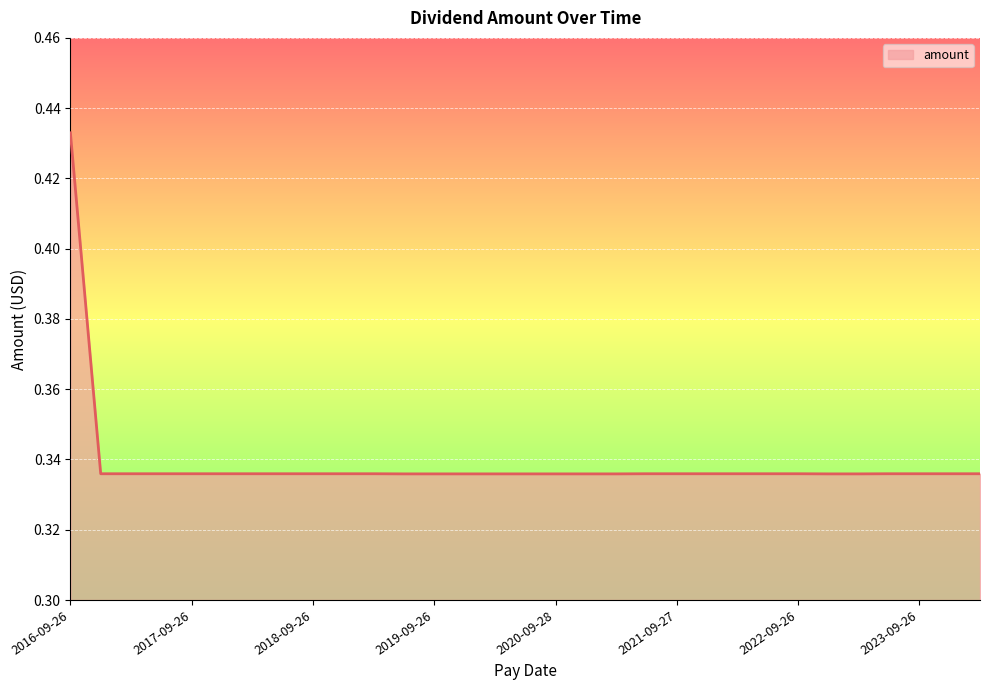

What is the maximum value shown in the chart?

0.4